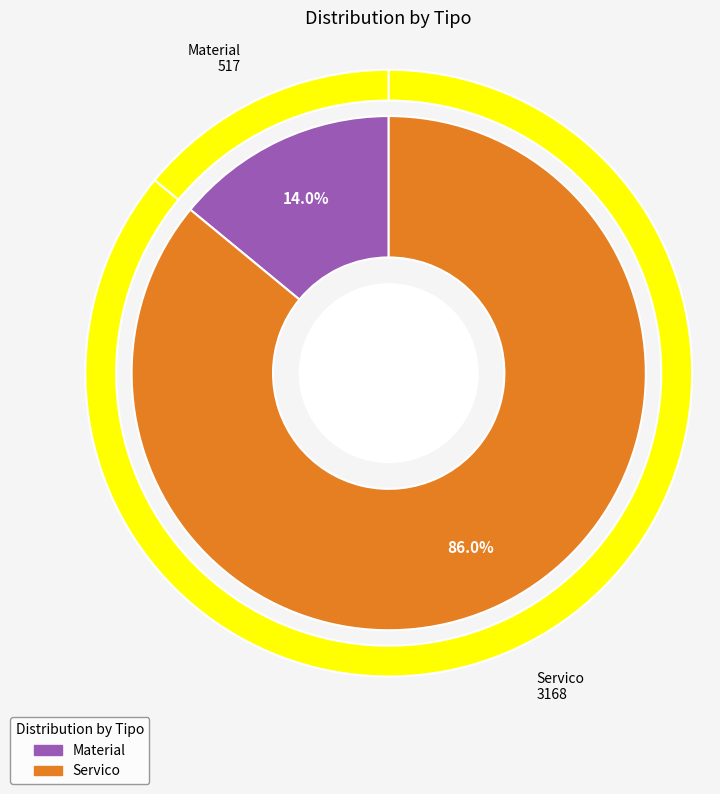

Which category has the smallest portion of the pie?

Material